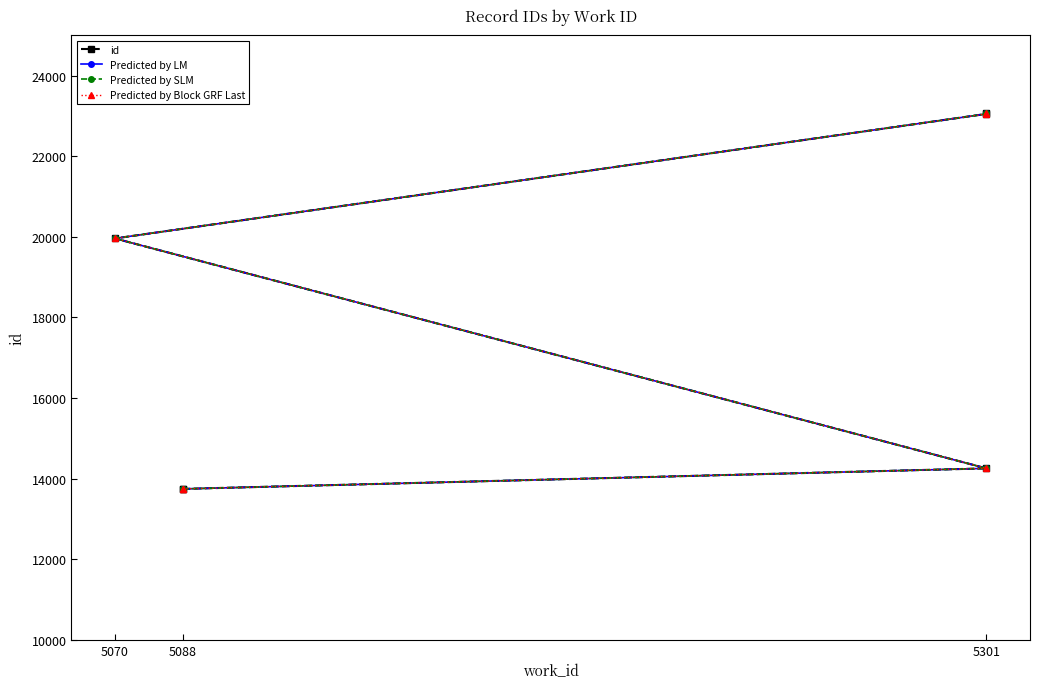

What is the difference between the Predicted by LM values at 5301 and 5070?

3091